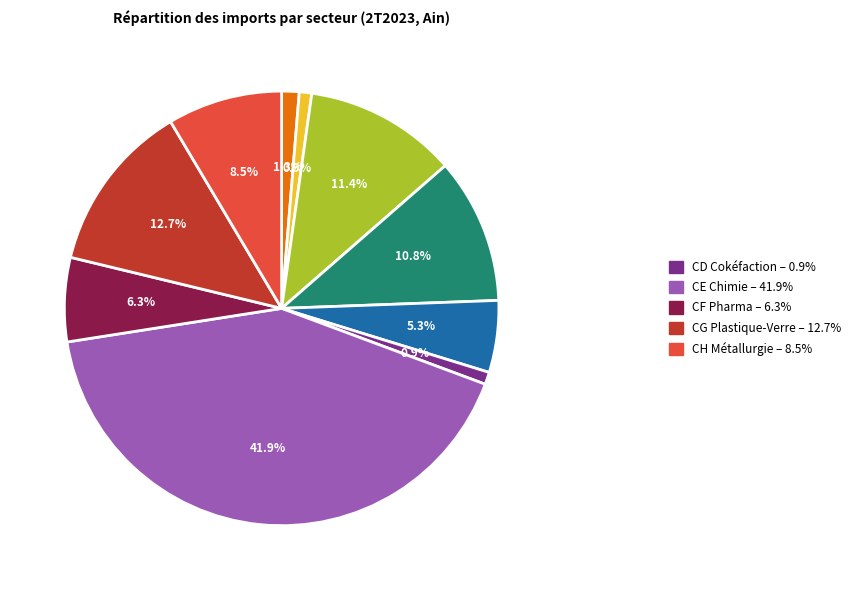

Is there a majority slice in this chart?

No